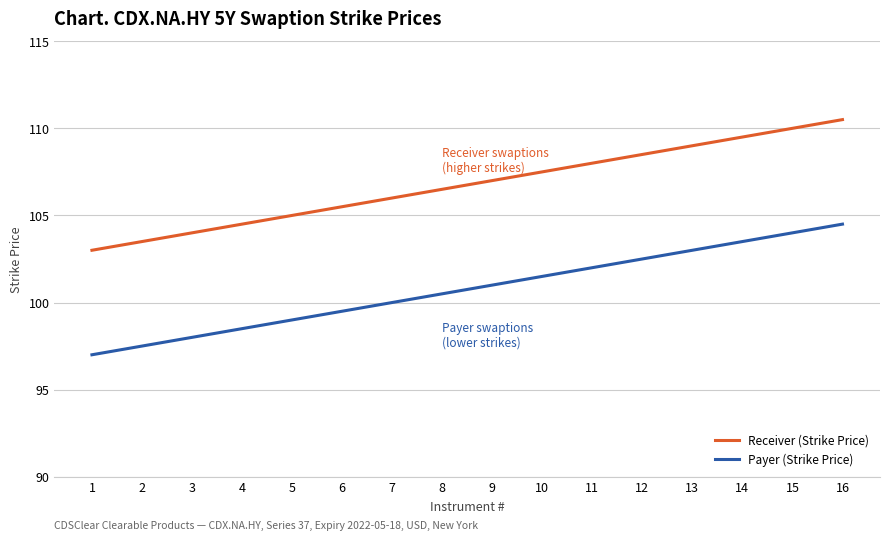

True or false: Receiver (Strike Price) and Payer (Strike Price) cross at least once.

False